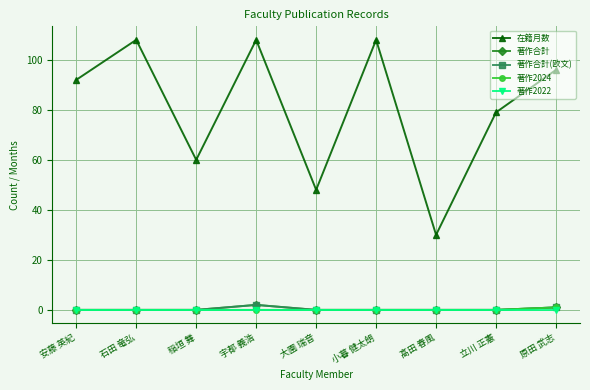

Rank the series at 小暮 健太朗 from highest to lowest value.

在籍月数, 著作合計, 著作合計(欧文), 著作2024, 著作2022